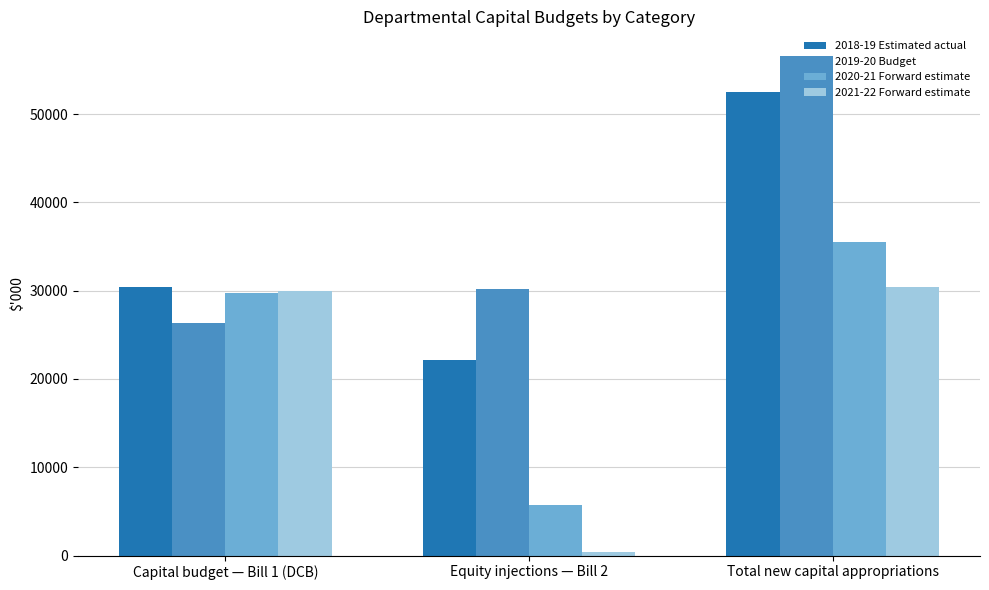

Which series has the largest total across all categories?

2019-20 Budget